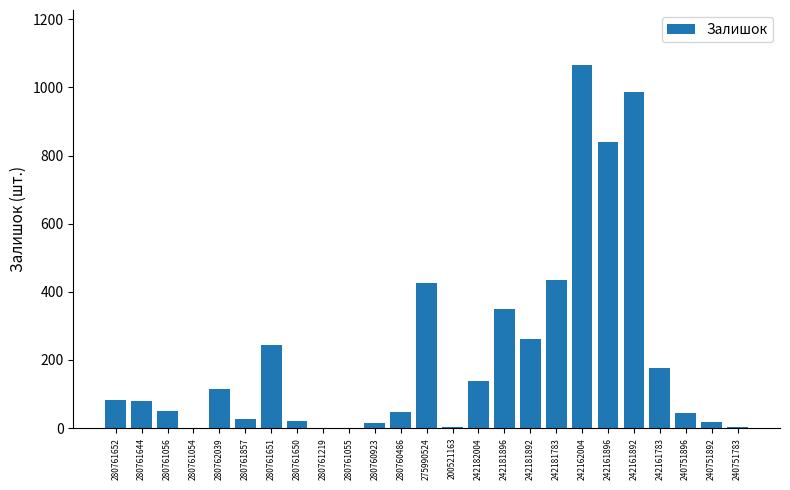

Approximately how many times larger is the value at 280761644 compared to 242181892?

0.3